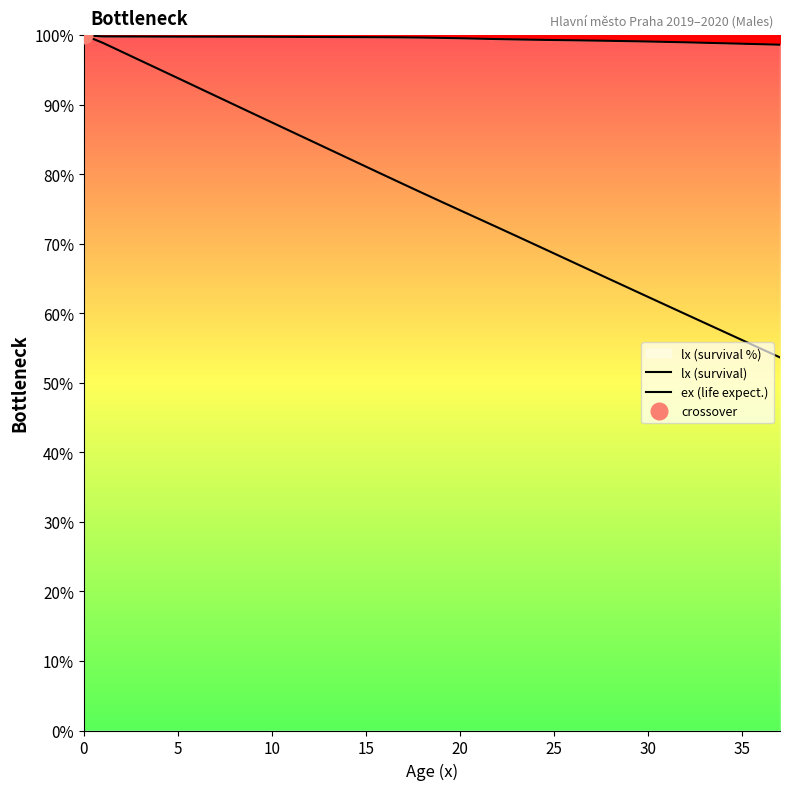

What is the total value across all series at 9?

188.5